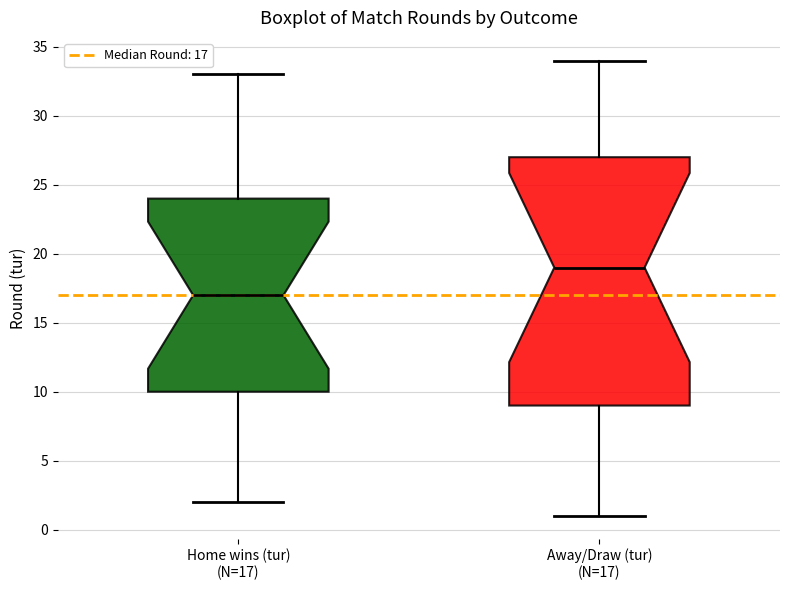

Which box has the lowest median line?

Home wins (tur) (N=17)